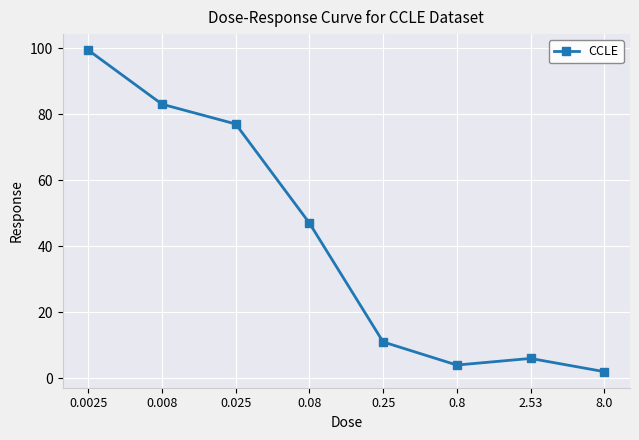

List the labels in order of value, largest first.

0.0025, 0.008, 0.025, 0.08, 0.25, 2.53, 0.8, 8.0